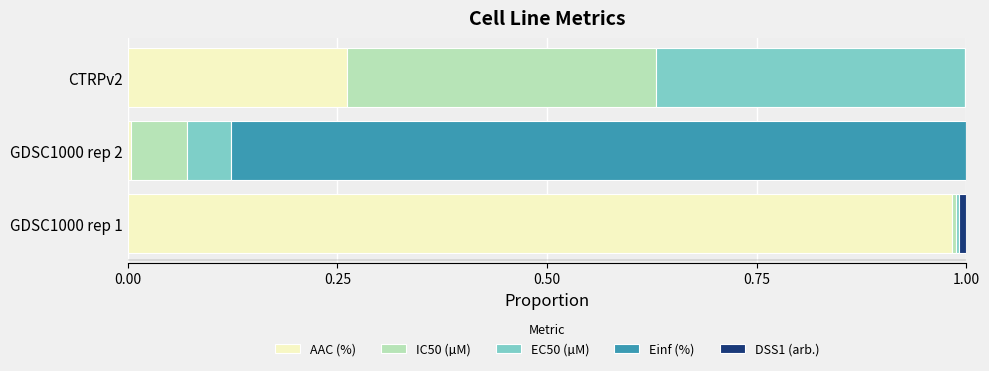

At which label does AAC (%) reach its peak?

GDSC1000 rep 1